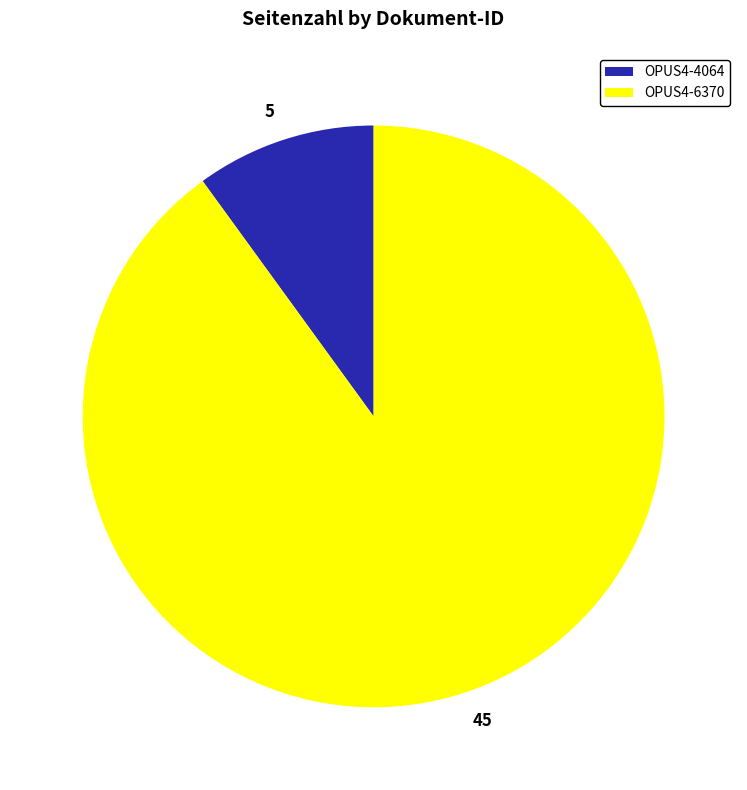

Does OPUS4-4064 account for over 50% of the chart?

No